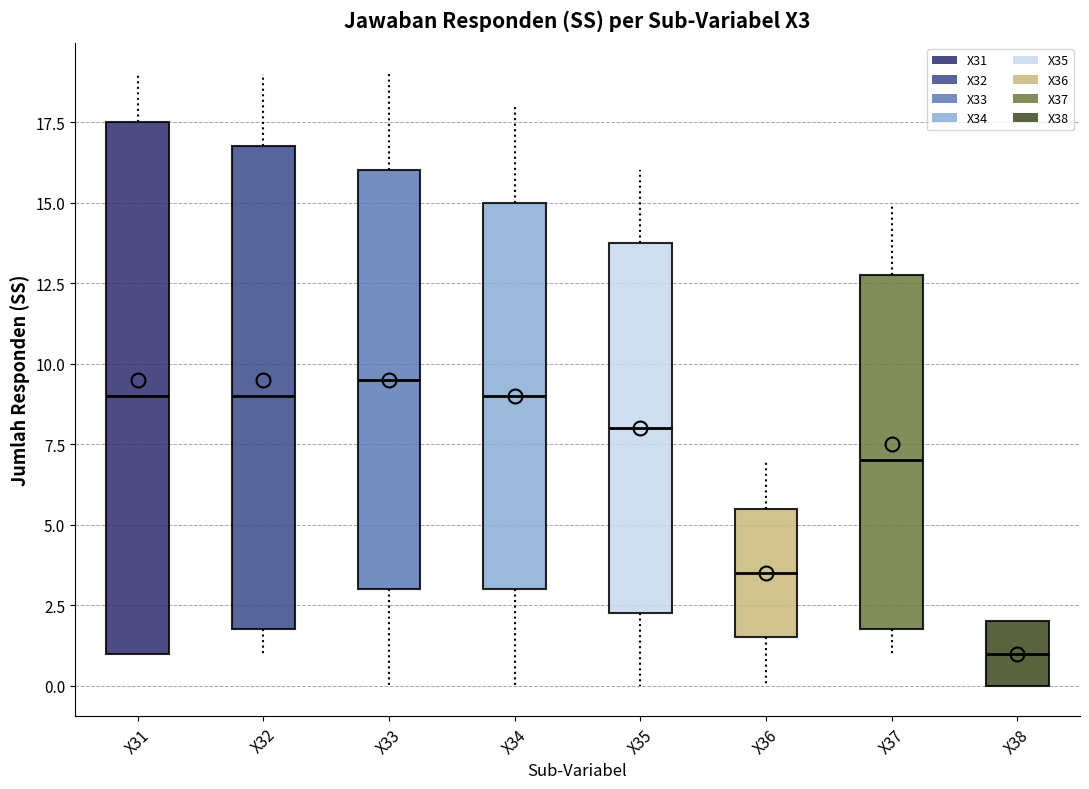

Which box's median line is the lowest?

X38